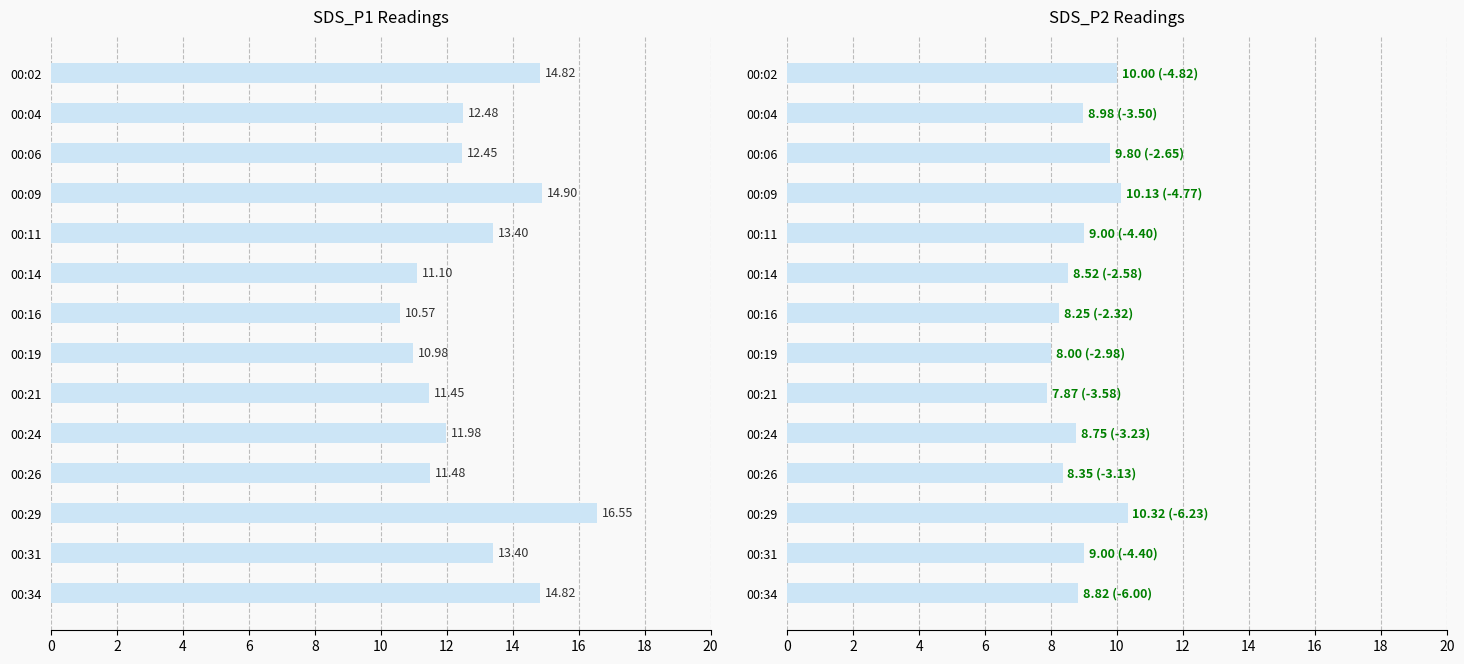

How many groups of bars are there?

14